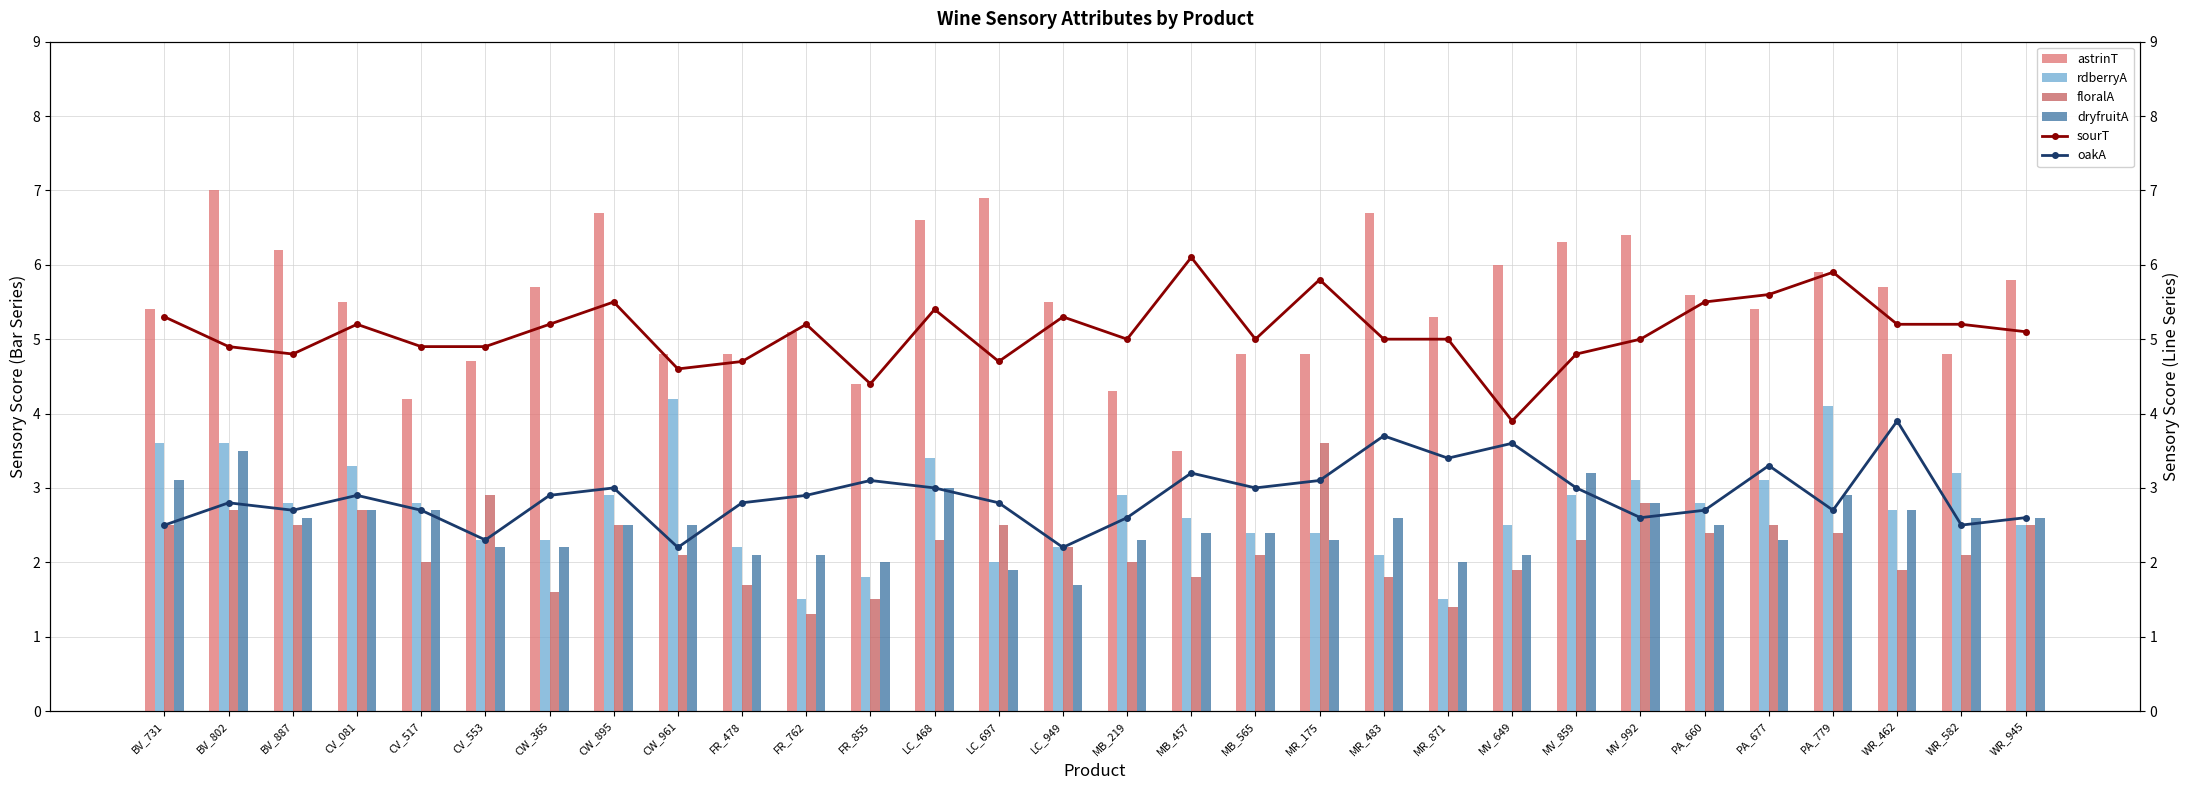

Is it true that oakA equals 0.9 at MR_175?

False